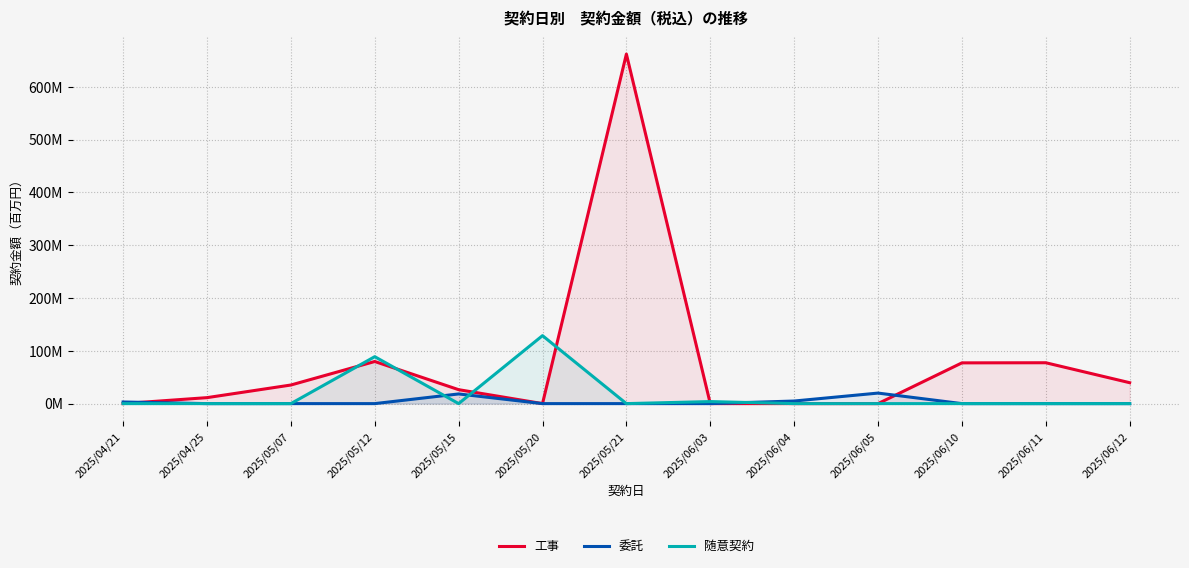

At which category is the sum across all series the highest?

2025/05/21